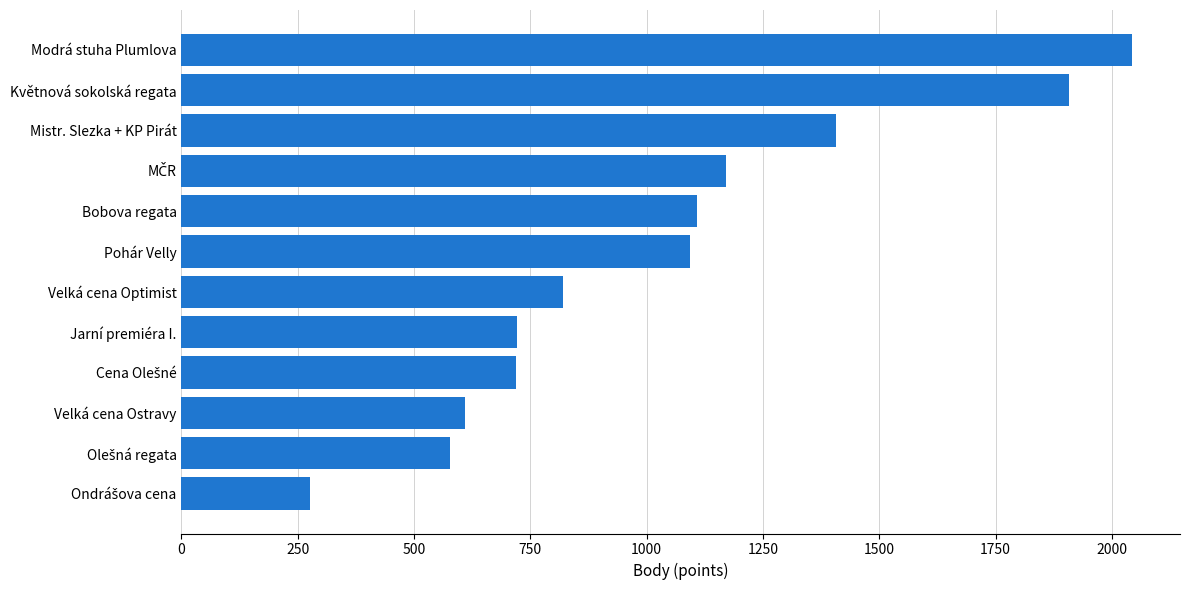

What is the change in value from Velká cena Ostravy to Velká cena Optimist?

+210